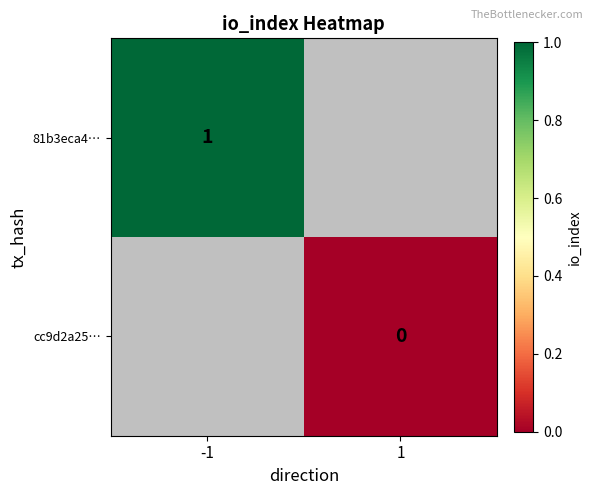

Is the value of 81b3eca4… at -1 greater than the value of cc9d2a25… at 1?

Yes